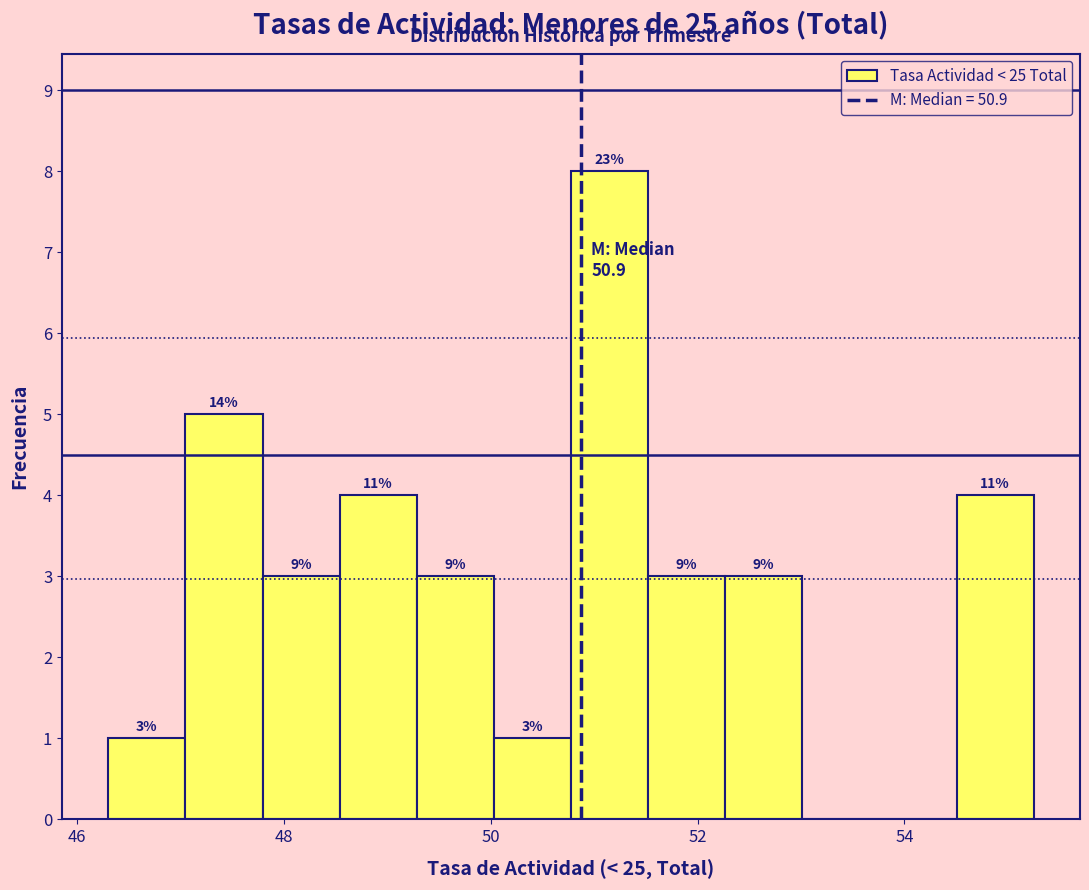

Read against the x-axis, roughly where is the centre of the tallest bar?

51.2